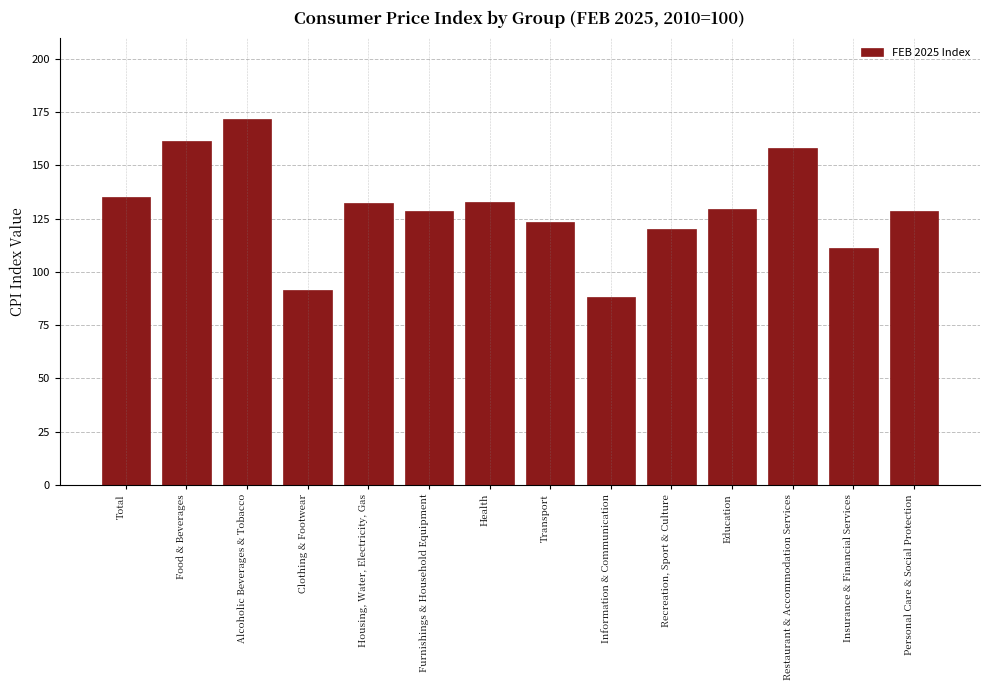

List the labels in order of value, largest first.

Alcoholic Beverages & Tobacco, Food & Beverages, Restaurant & Accommodation Services, Total, Health, Housing, Water, Electricity, Gas, Education, Furnishings & Household Equipment, Personal Care & Social Protection, Transport, Recreation, Sport & Culture, Insurance & Financial Services, Clothing & Footwear, Information & Communication